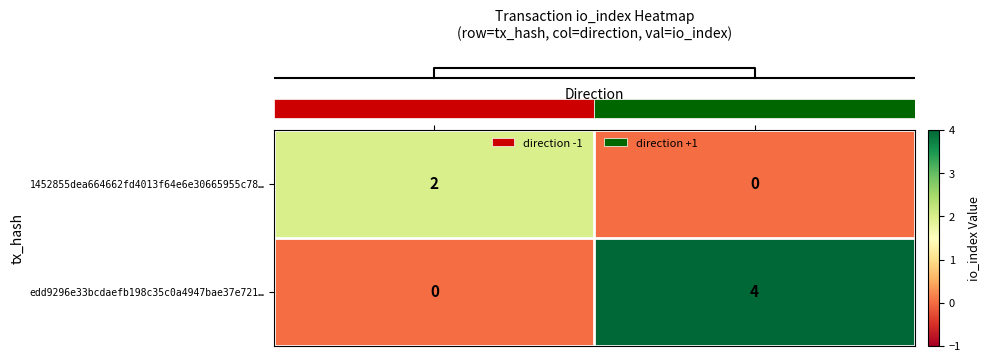

What is the total value across all series at 1?

4